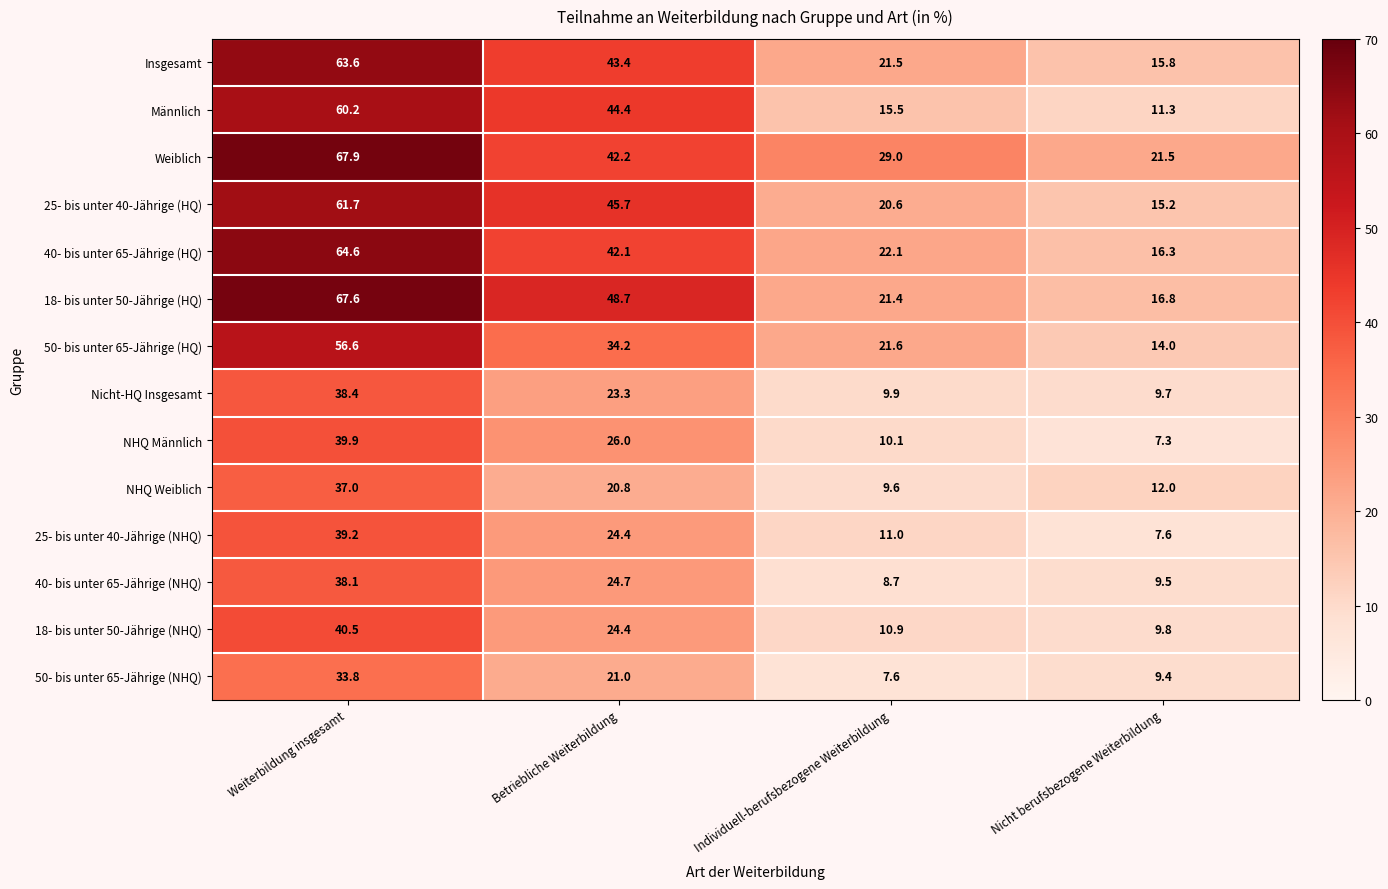

At which label is 25- bis unter 40-Jährige (HQ) closest to 38?

Betriebliche Weiterbildung